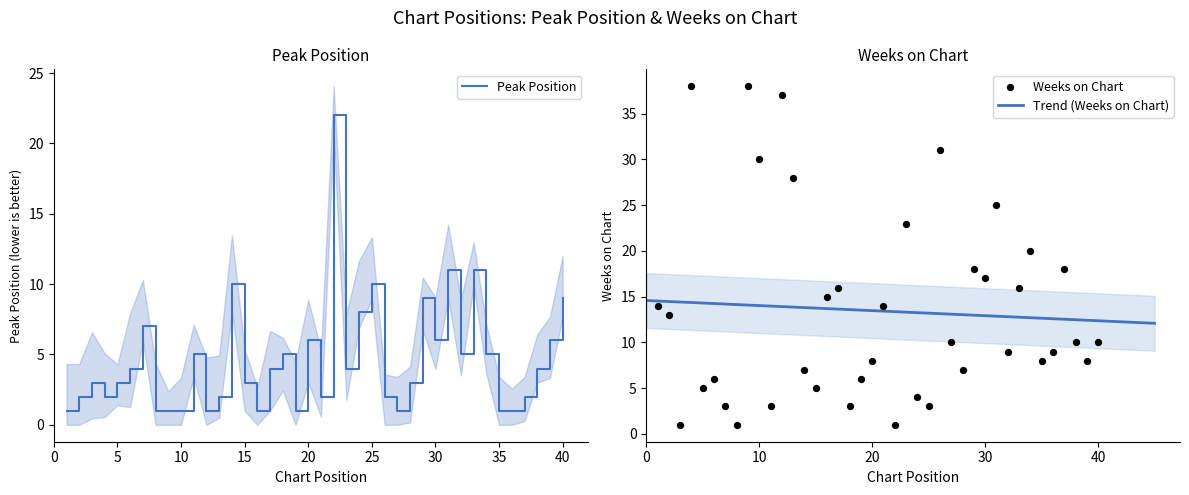

Which series has the largest Y range (max minus min)?

Weeks on Chart